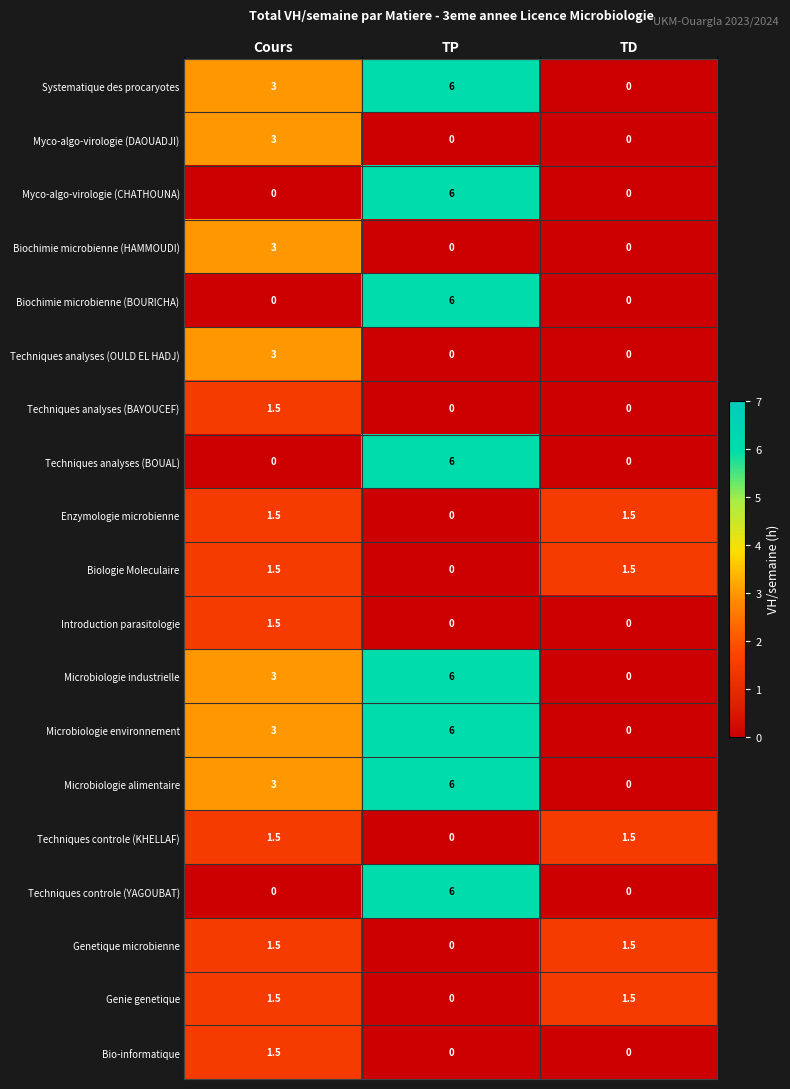

Is it true that Myco-algo-virologie (DAOUADJI) equals 0.0 at TP?

True